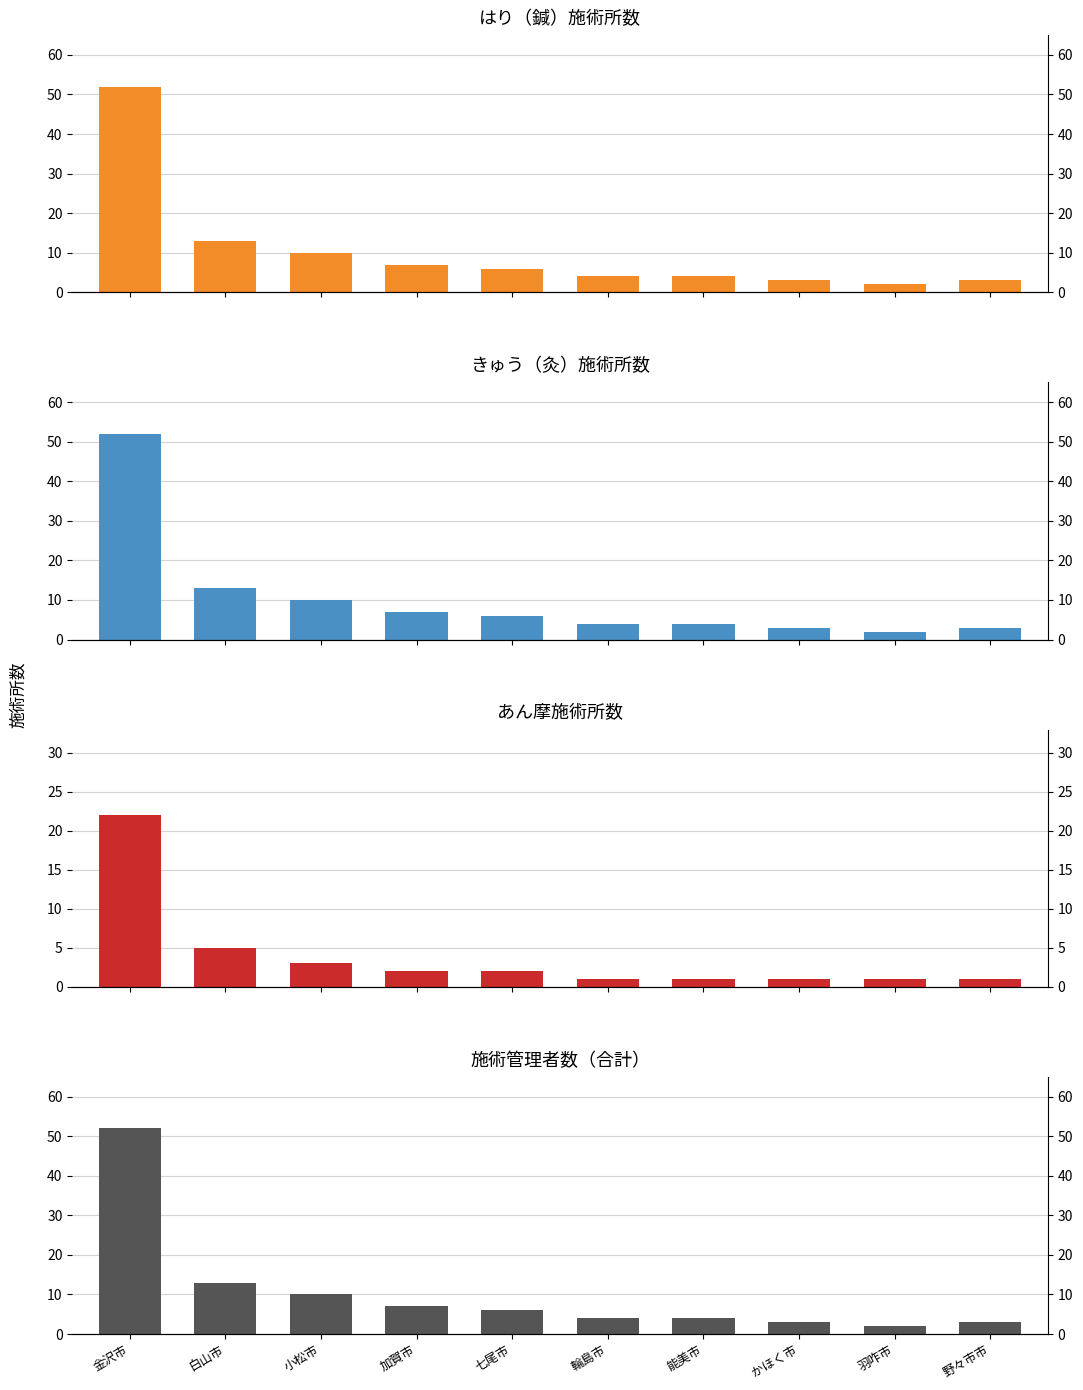

List the series in order of their peak value, highest first.

はり施術所数, きゅう施術所数, 施術管理者数（合計）, あん摩施術所数